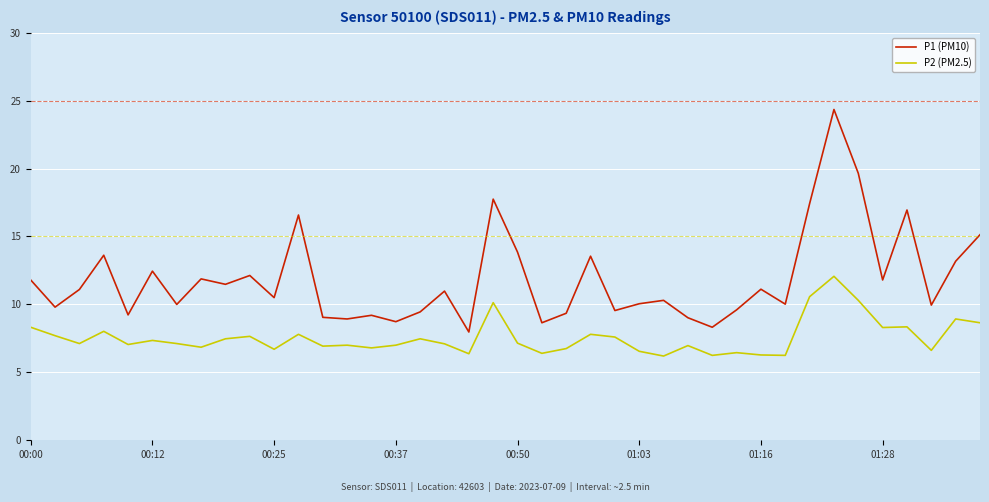

Is this an area chart (filled region under the line)?

No